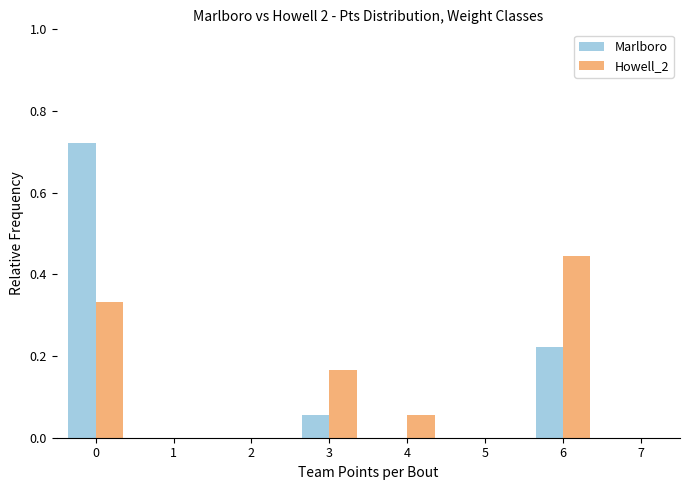

Between 0 and 3, which series saw the biggest shift?

Marlboro